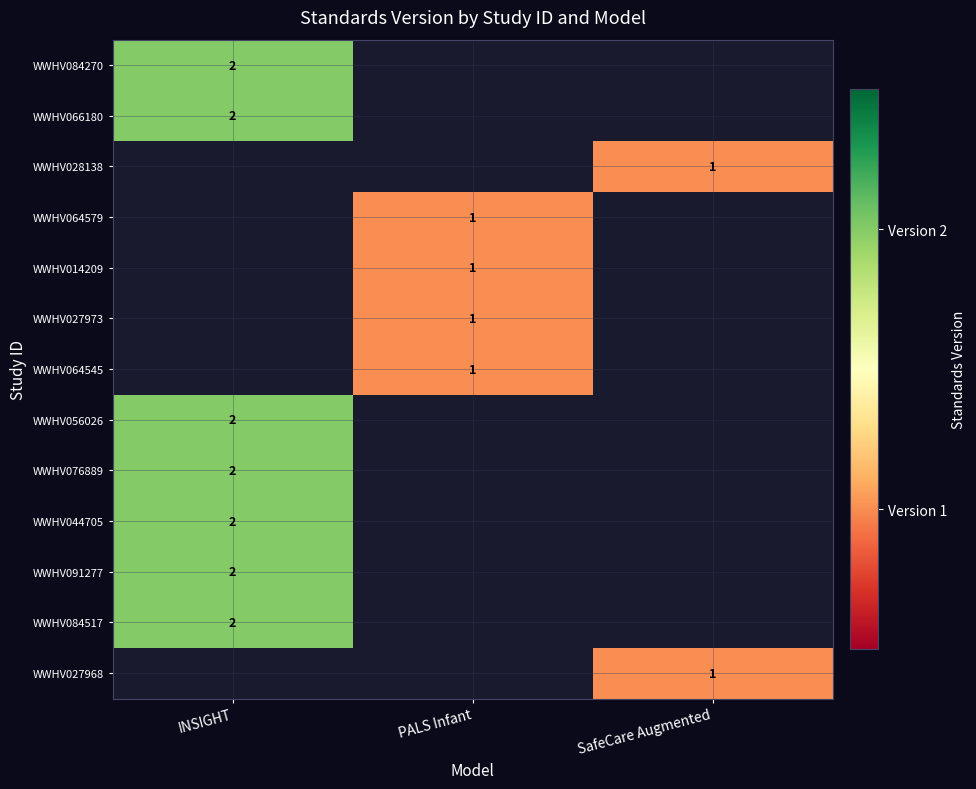

The value of WWHV044705 at INSIGHT is 2. True or false?

True